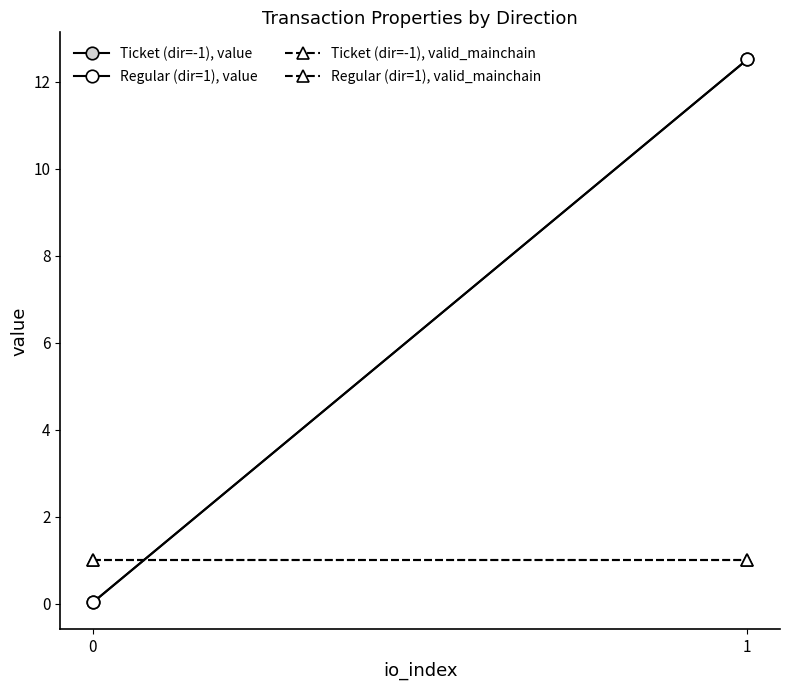

True or false: Ticket (dir=-1), value has a value of 12.5 at 1.

True